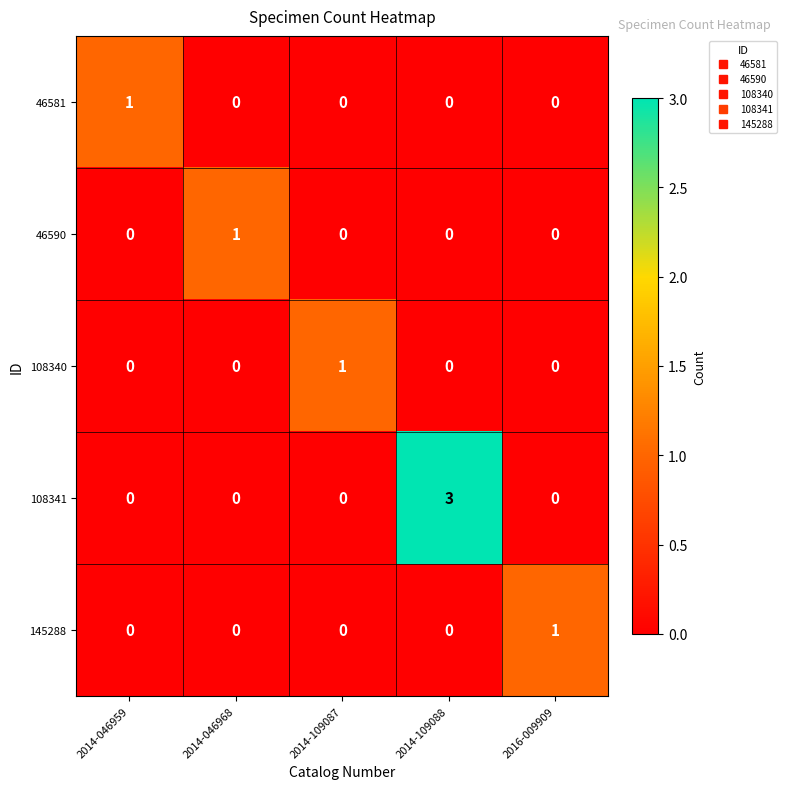

Is it true that 108340 equals 0 at 2014-046968?

True